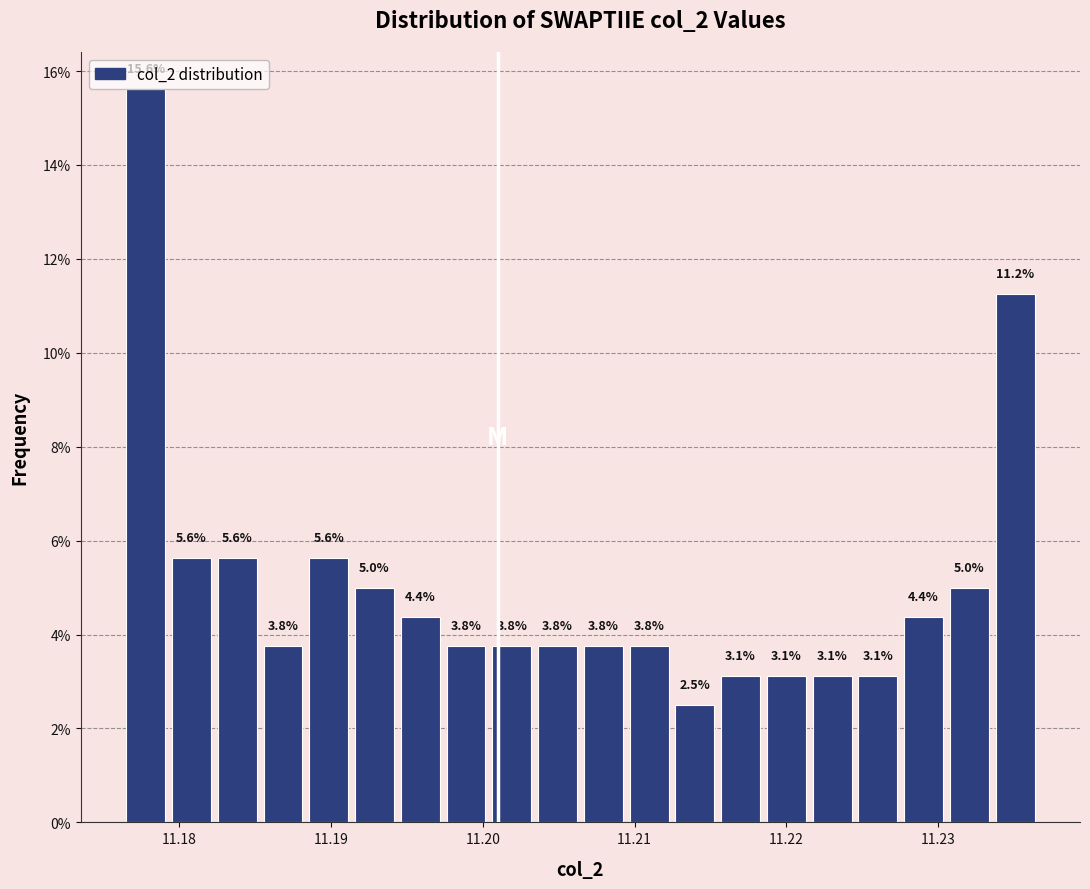

Read against the x-axis, roughly where is the centre of the tallest bar?

11.178